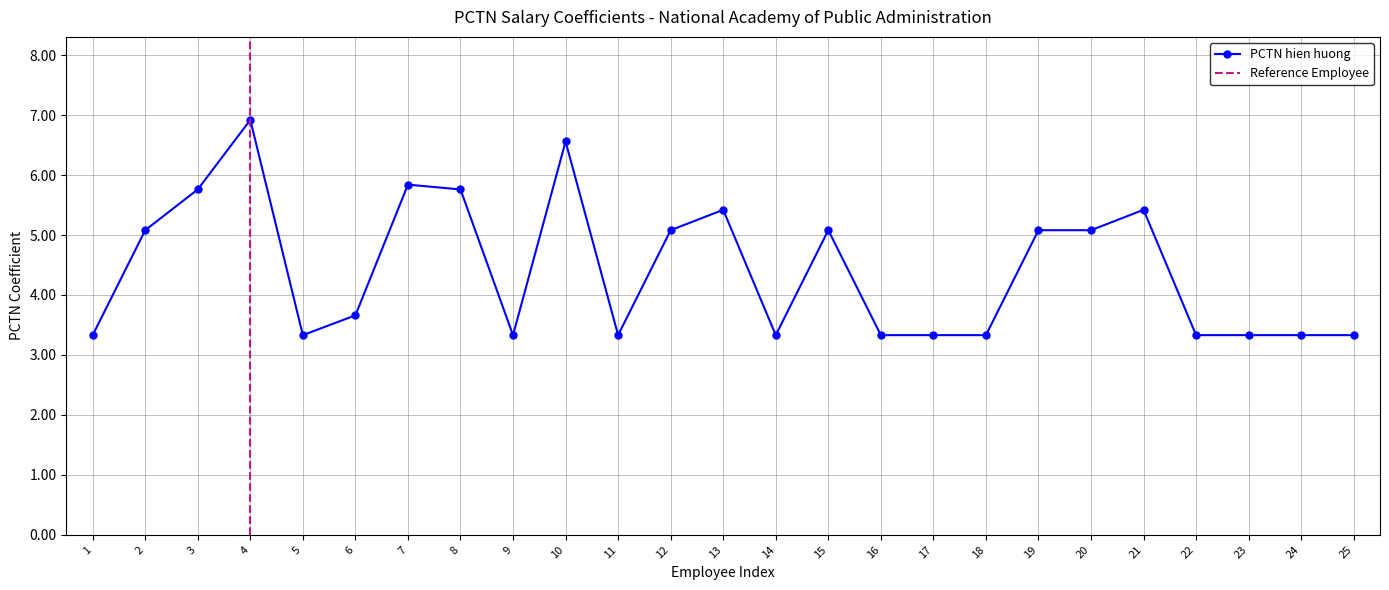

How many points are higher than both their immediate neighbors (excluding endpoints)?

6